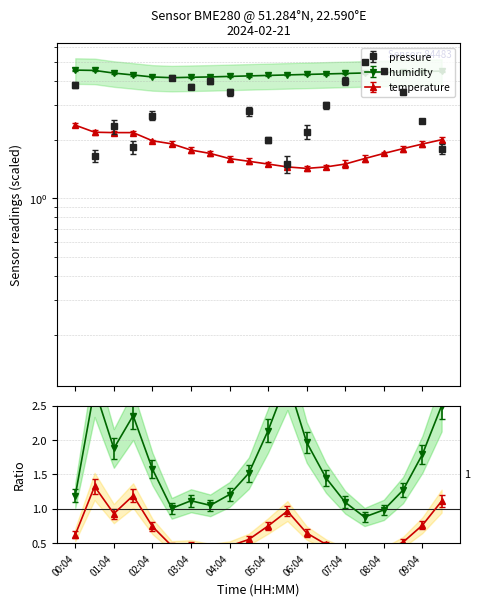

At how many categories does at least one series exceed 3?

20